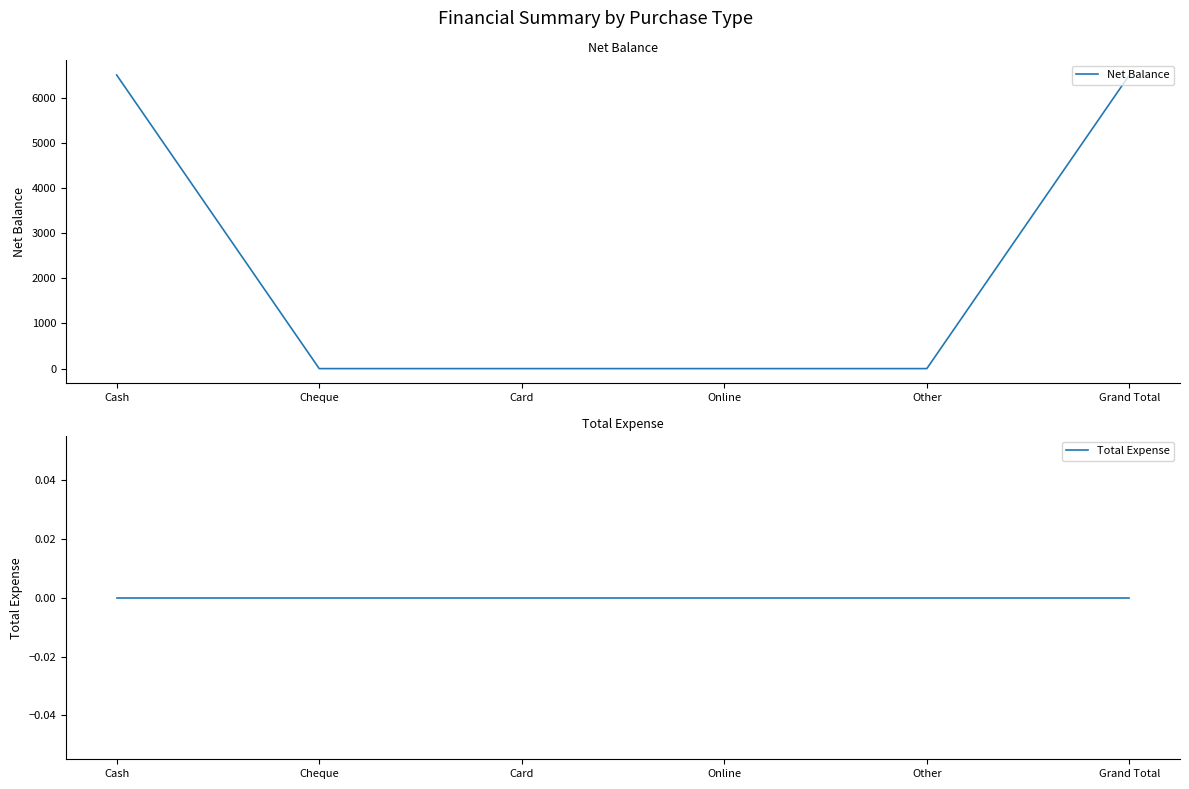

True or false: Total Expense has a value of 0 at Card.

True